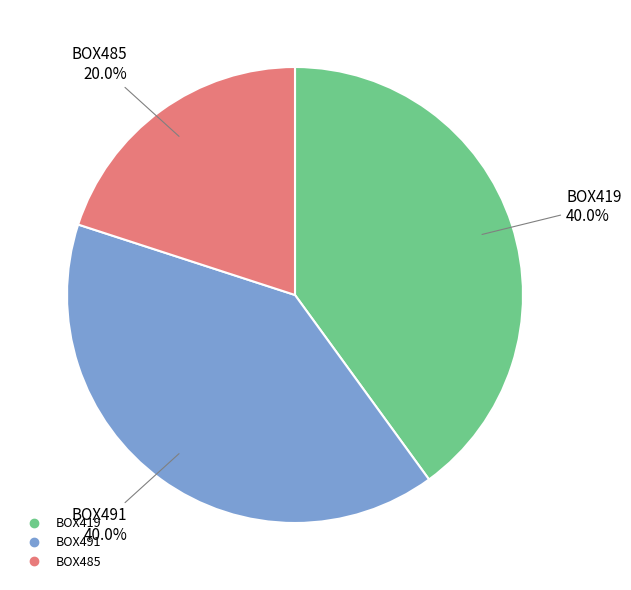

How many slices are in this pie chart?

3